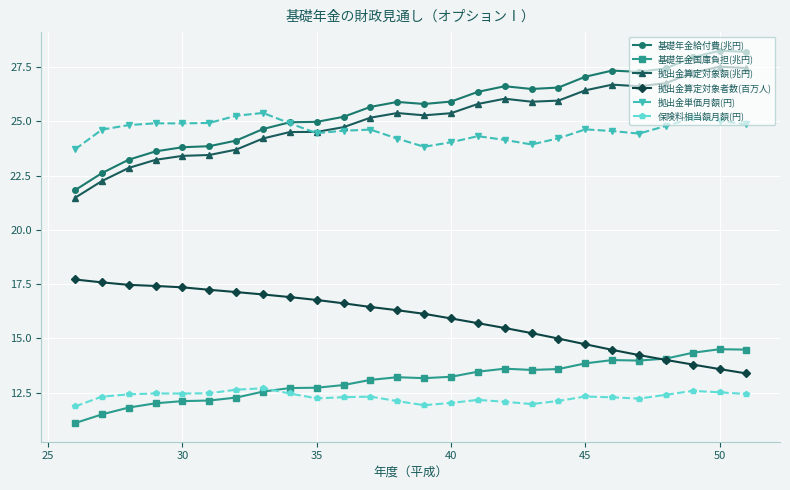

What is the maximum value shown in the chart?

28.3